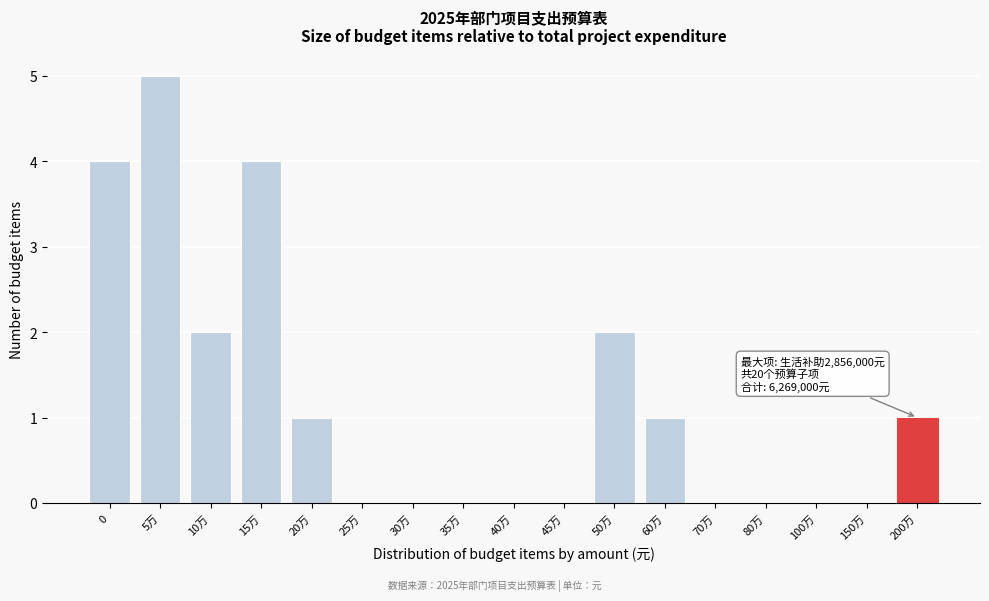

Reading left to right, extract all data points from this chart.

0=4	5万=5	10万=2	15万=4	20万=1	25万=0	30万=0	35万=0	40万=0	45万=0	50万=2	60万=1	70万=0	80万=0	100万=0	150万=0	200万=1